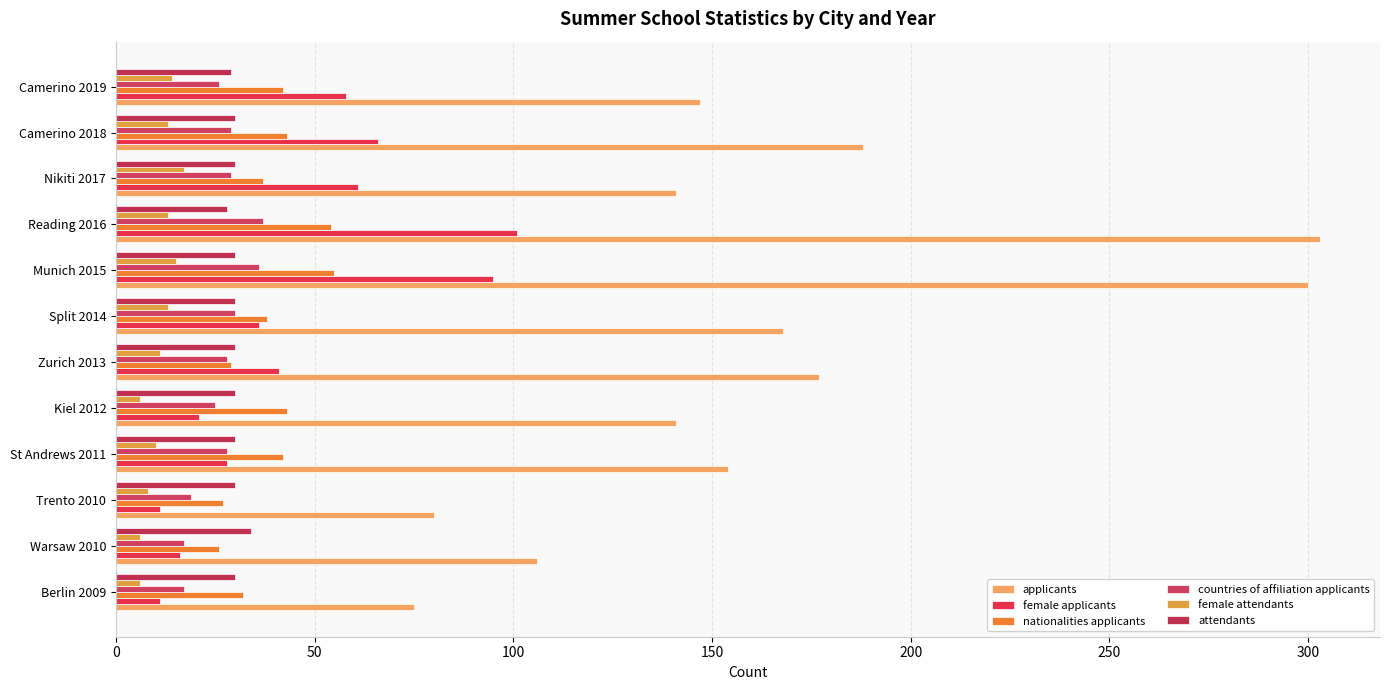

How many values in the female attendants series are below 13?

6